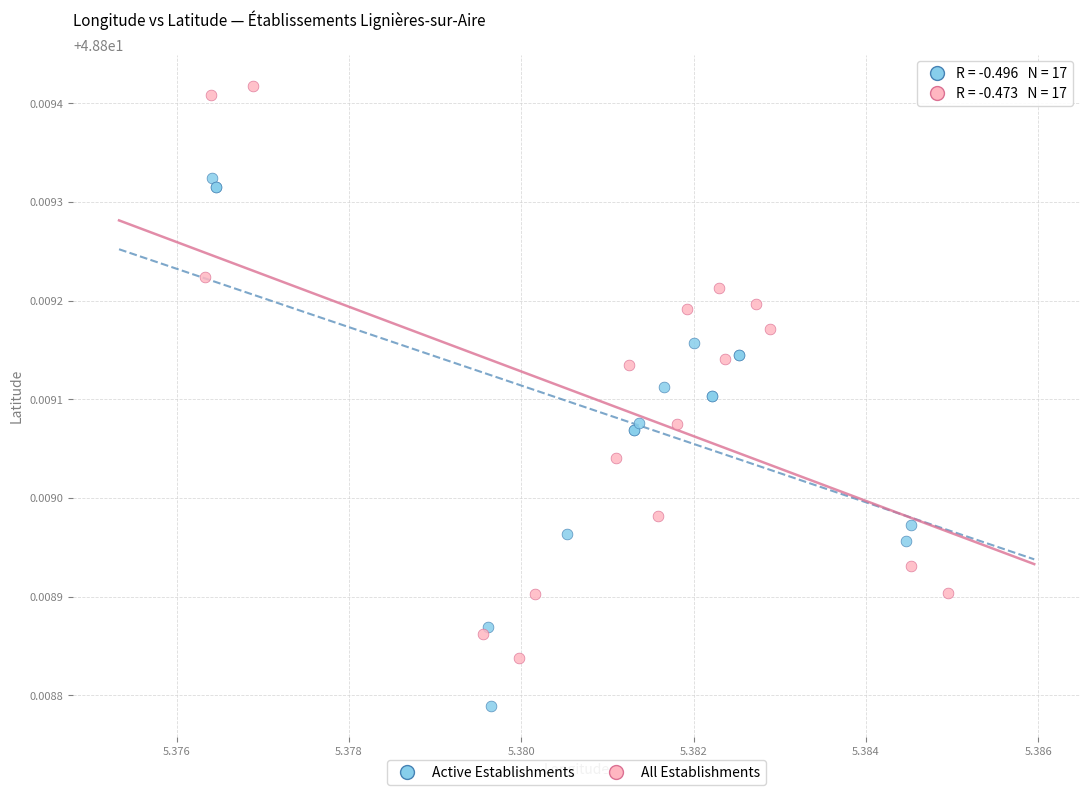

Which series reaches the minimum Y coordinate?

Active Establishments